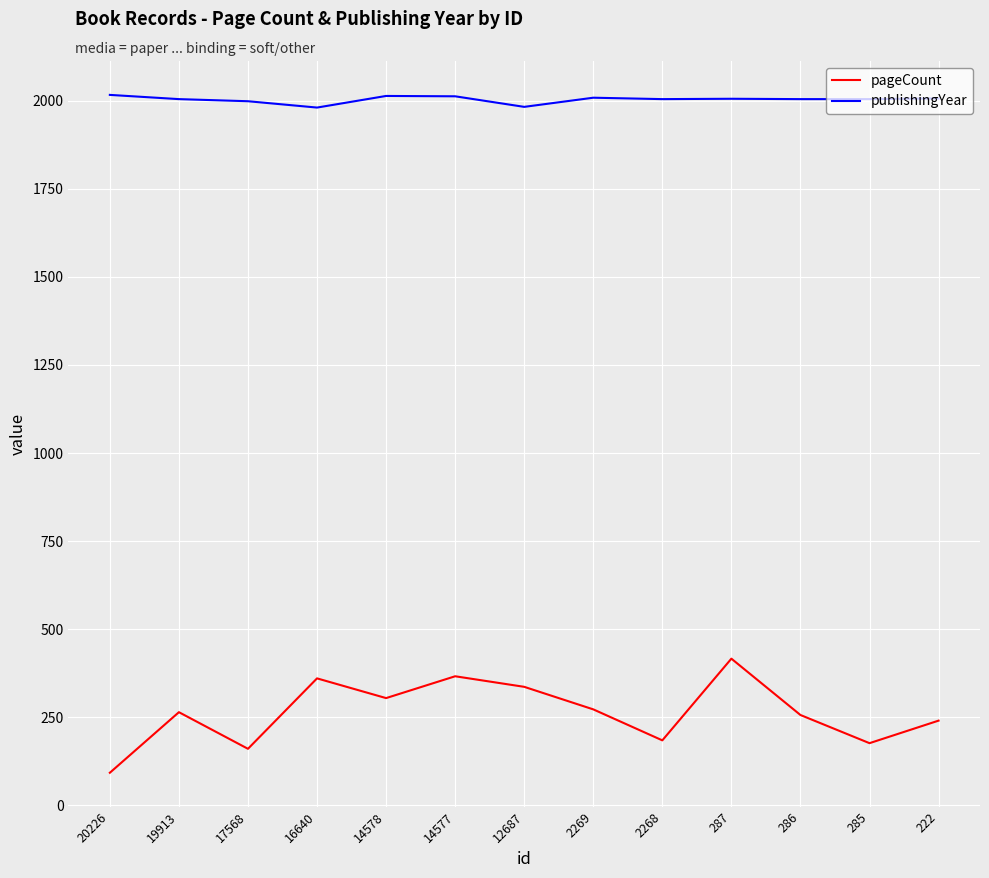

What value does the publishingYear series have at 285, to the nearest 5?

2005